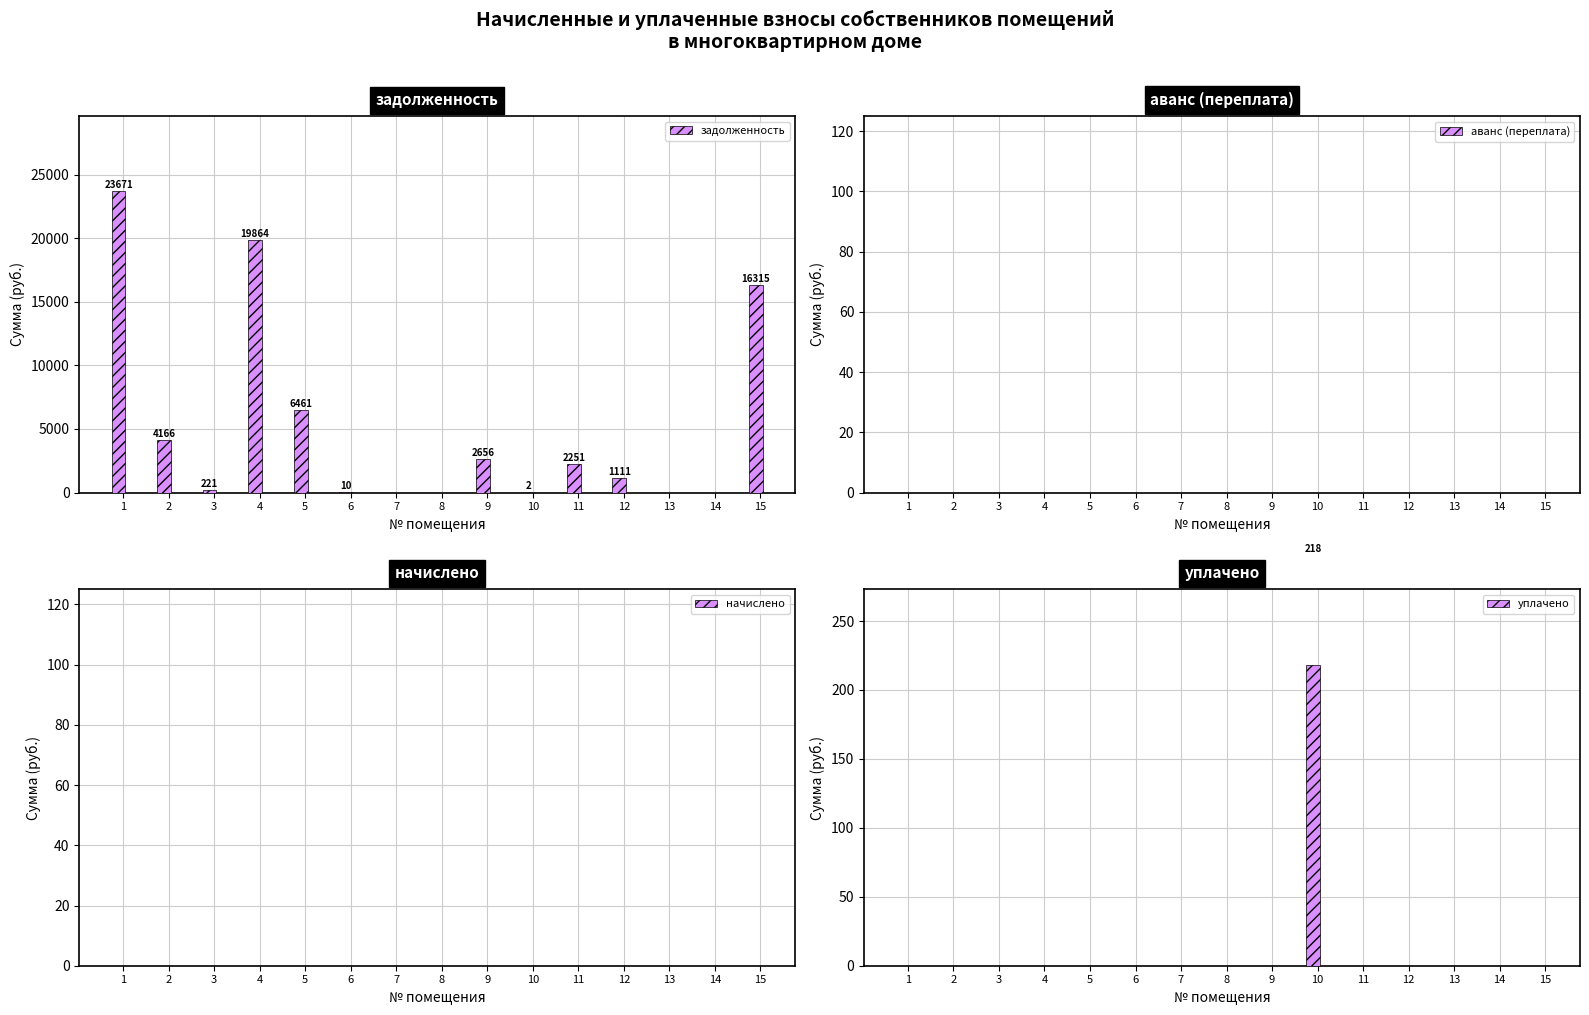

How many series are shown in this chart?

4